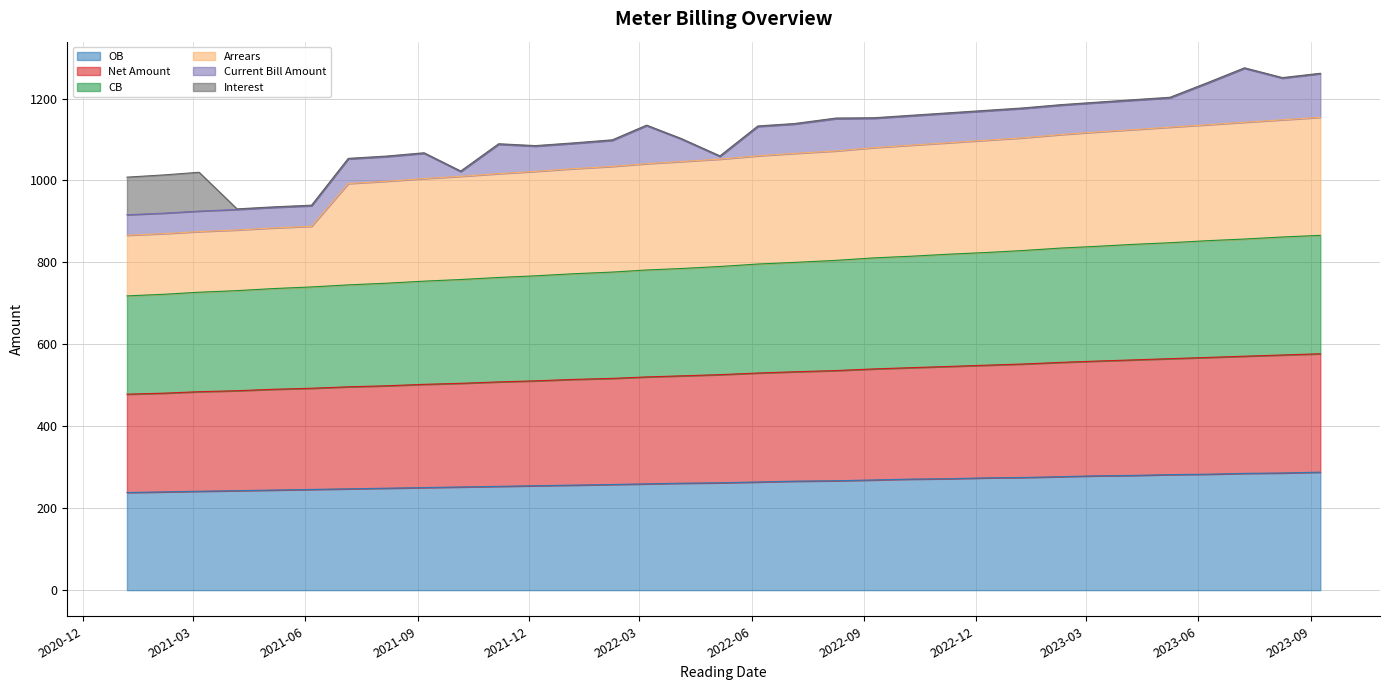

What is the maximum value for OB?

288.0